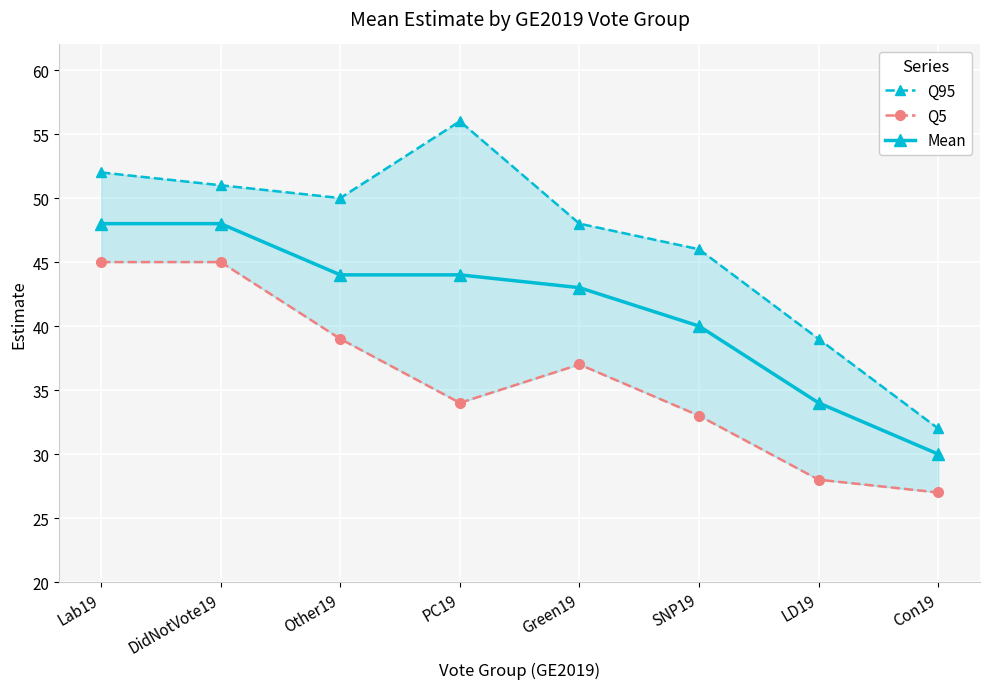

Count the number of categories in the chart.

8